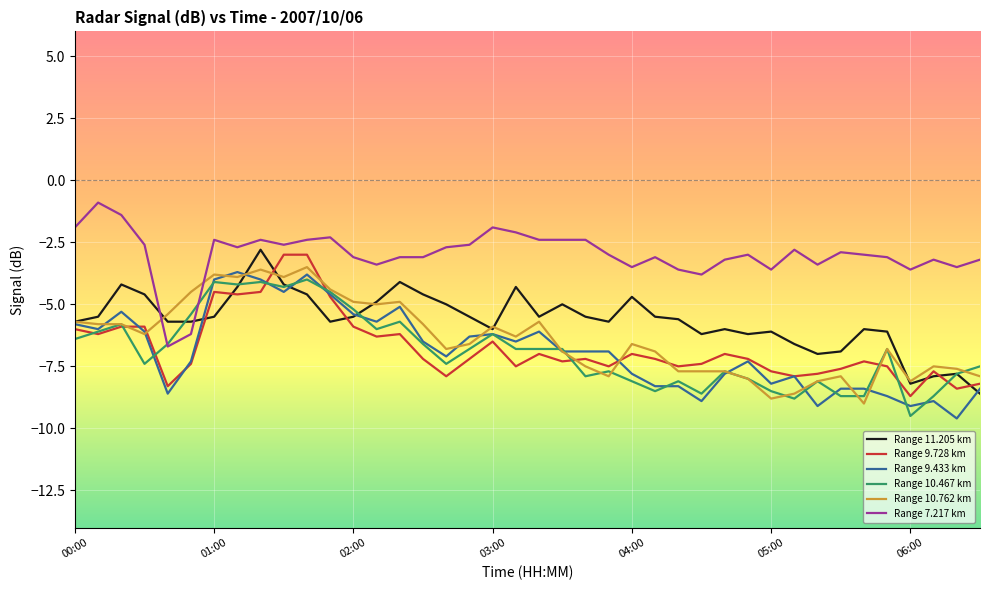

What is the lowest value of the Range 7.217 km series?

-6.7